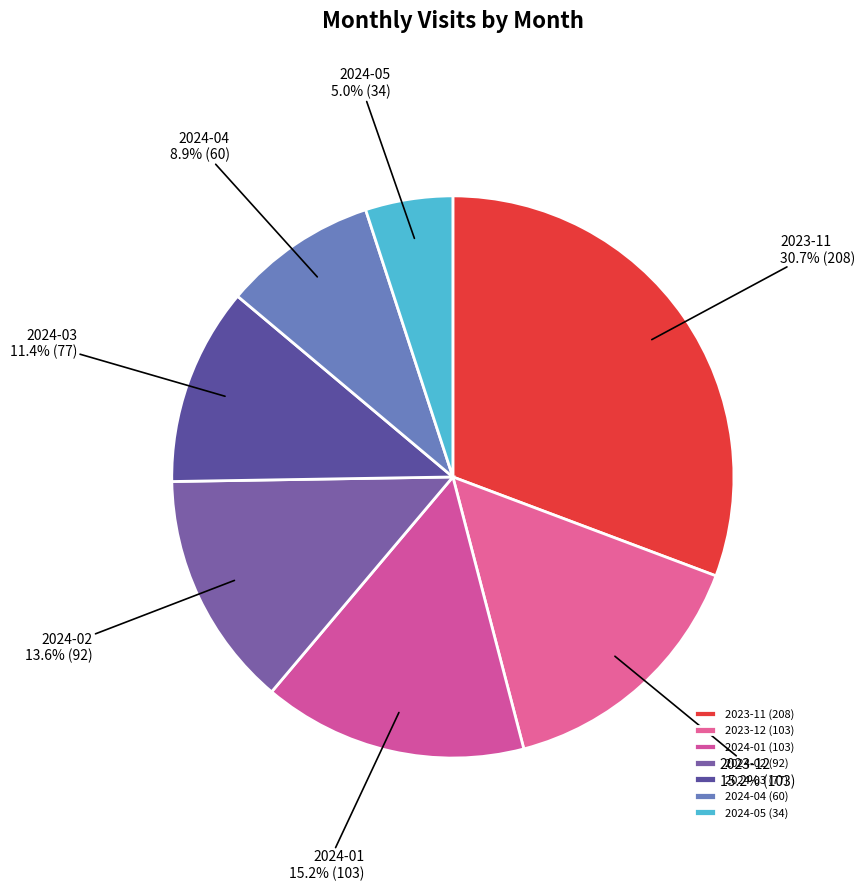

To the nearest percent, what portion does 2024-04 represent?

9%